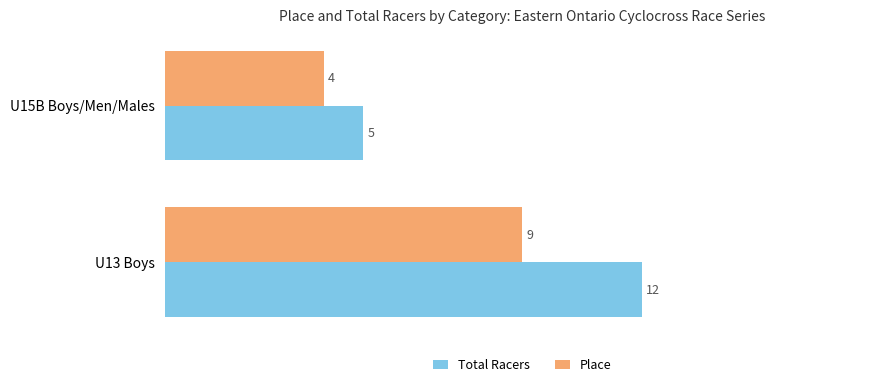

What is the difference between the Total Racers values at U15B Boys/Men/Males and U13 Boys?

7